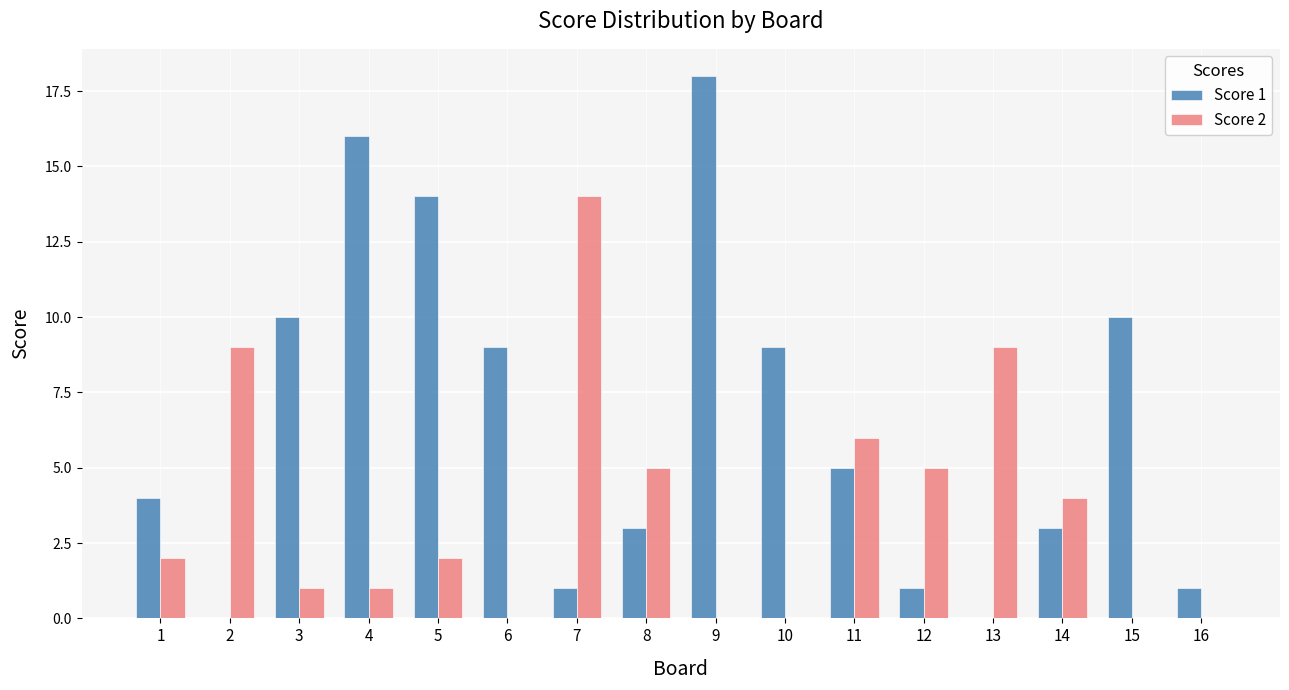

True or false: Score 2 has a value of 4 at 14.

True